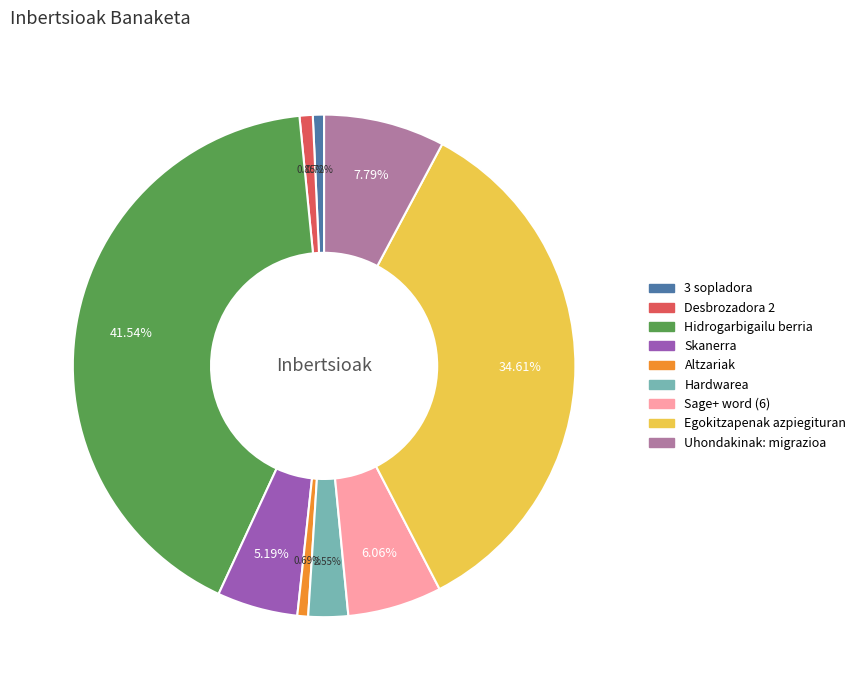

To the nearest percent, what percentage of the pie is 3 sopladora?

1%